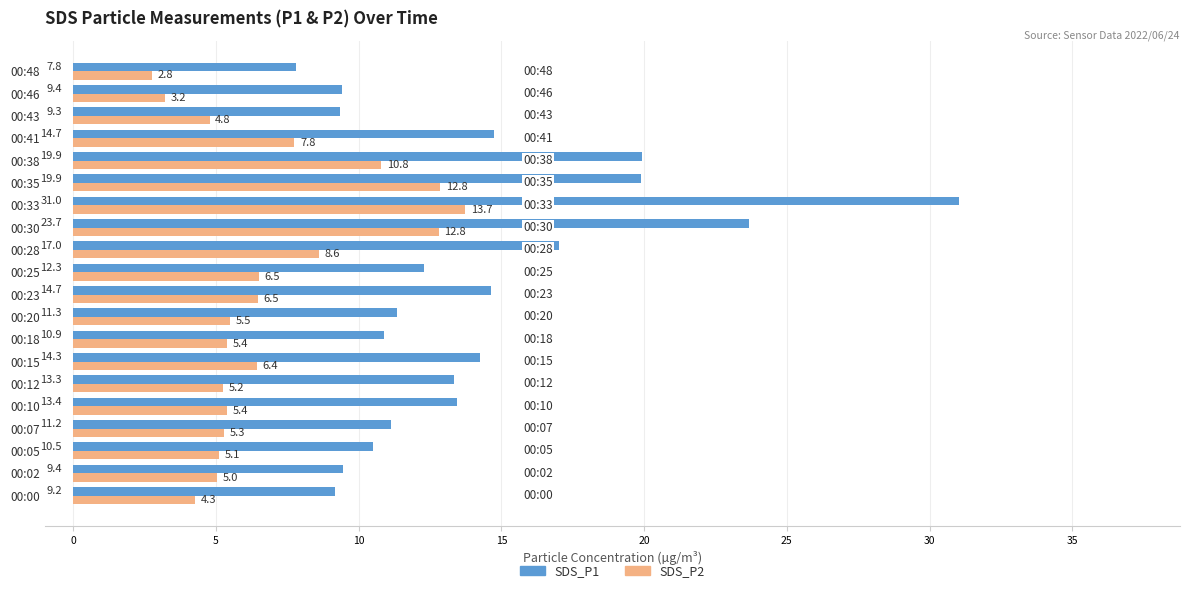

Which series has the widest spread of values?

SDS_P1